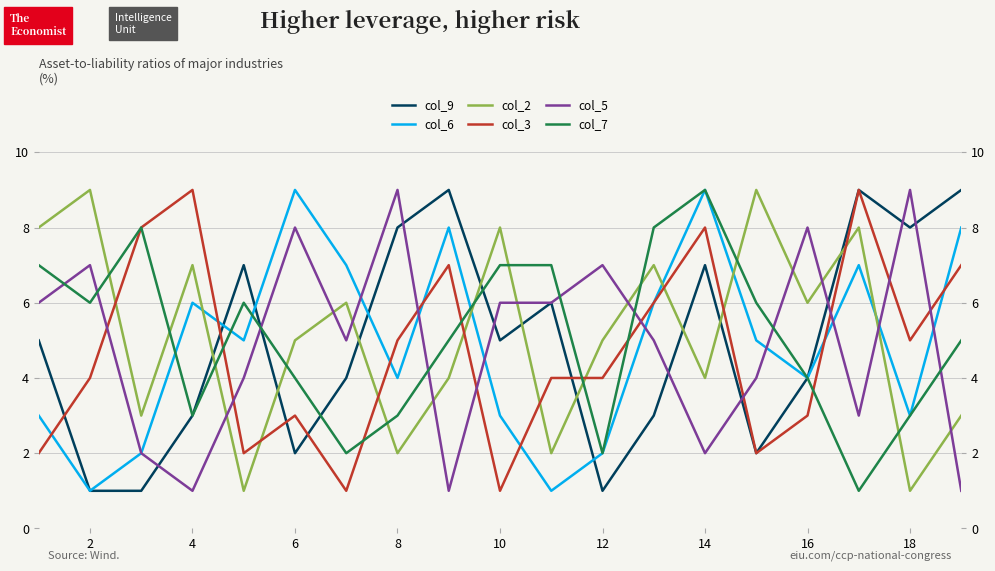

Which series ends up on top after the final intersection of col_7 and col_2?

col_7